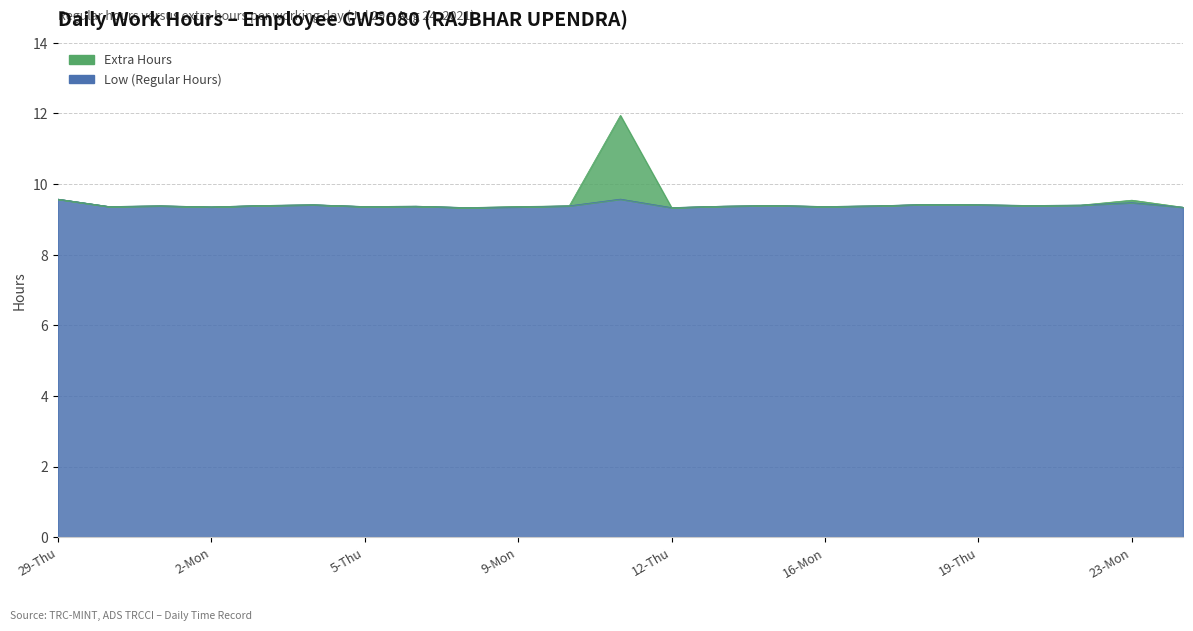

At which category does the chart reach its peak across all series?

11-Wed